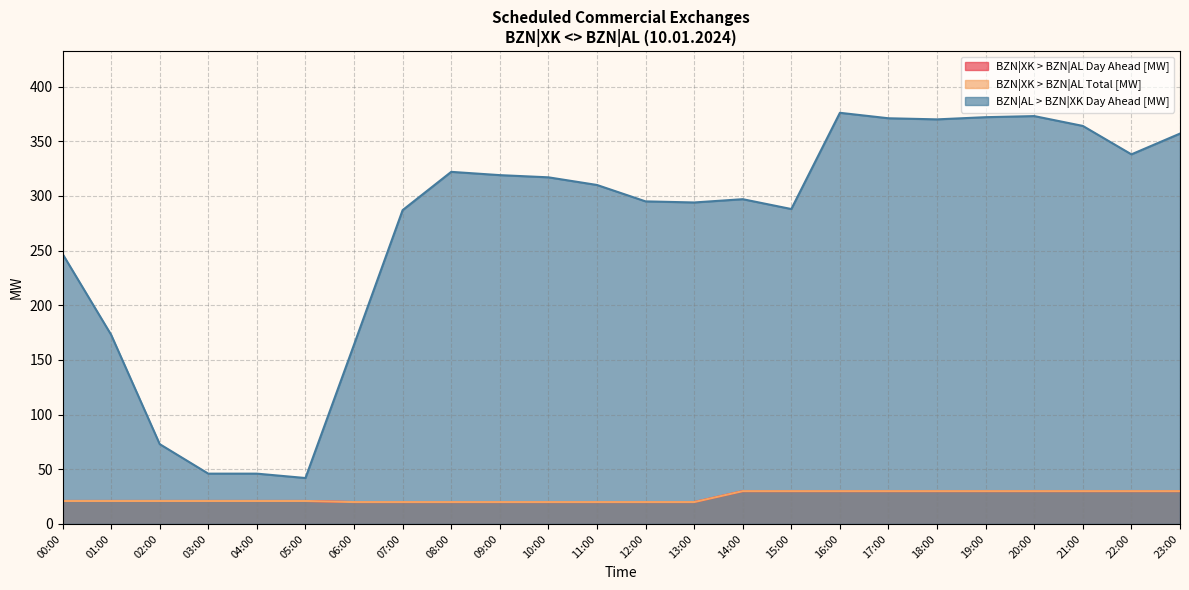

What are all the series names shown in the legend?

BZN|XK > BZN|AL Day Ahead [MW], BZN|XK > BZN|AL Total [MW], BZN|AL > BZN|XK Day Ahead [MW]